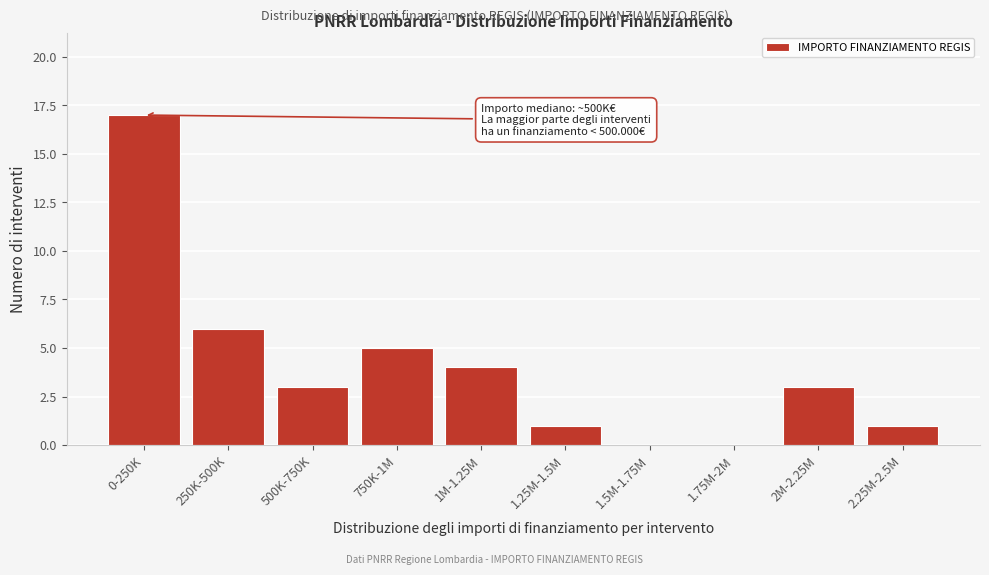

Reading left to right, what are all the values shown in this chart?

0-250K=17	250K-500K=6	500K-750K=3	750K-1M=5	1M-1.25M=4	1.25M-1.5M=1	1.5M-1.75M=0	1.75M-2M=0	2M-2.25M=3	2.25M-2.5M=1